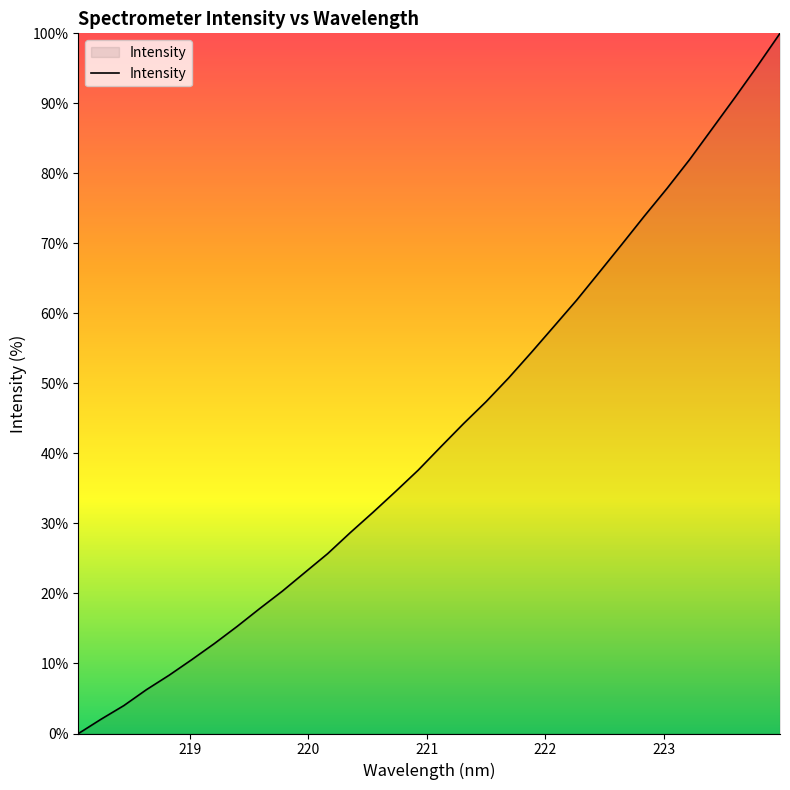

What is the difference between the maximum and minimum values?

100.0